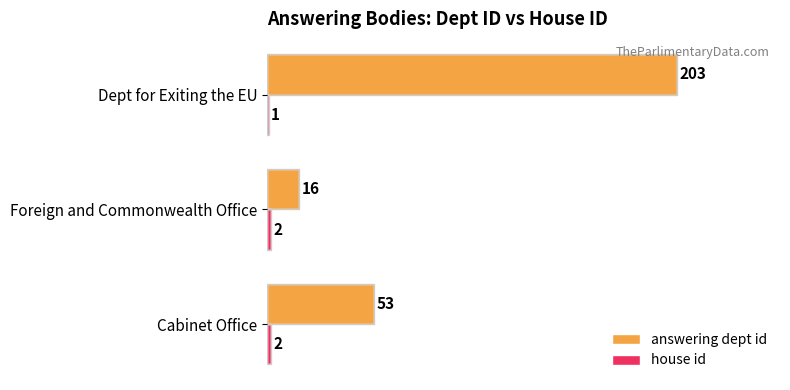

What is the sum of all answering dept id values?

272